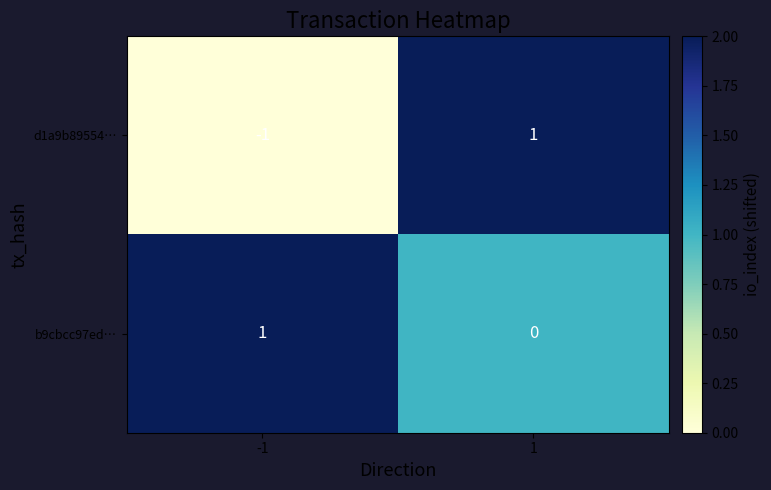

Rank the categories by b9cbcc97ed… value from highest to lowest.

-1, 1